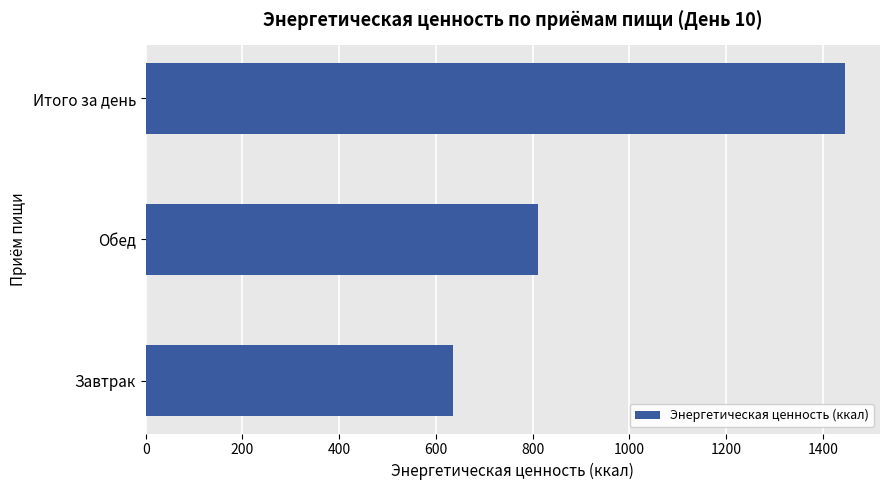

Approximately how many times larger is the value at Итого за день compared to Обед?

1.8